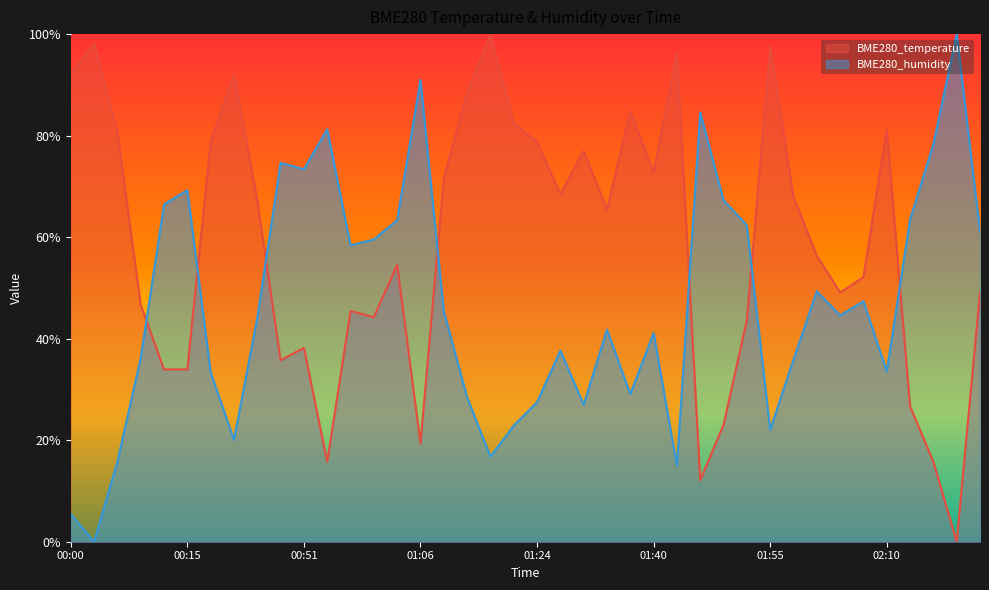

What is the sum of all BME280_humidity values?

18.7